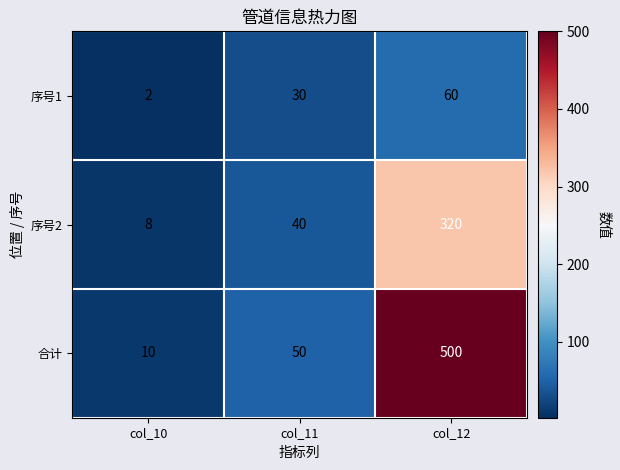

At which label is 序号1 closest to 31?

col_11